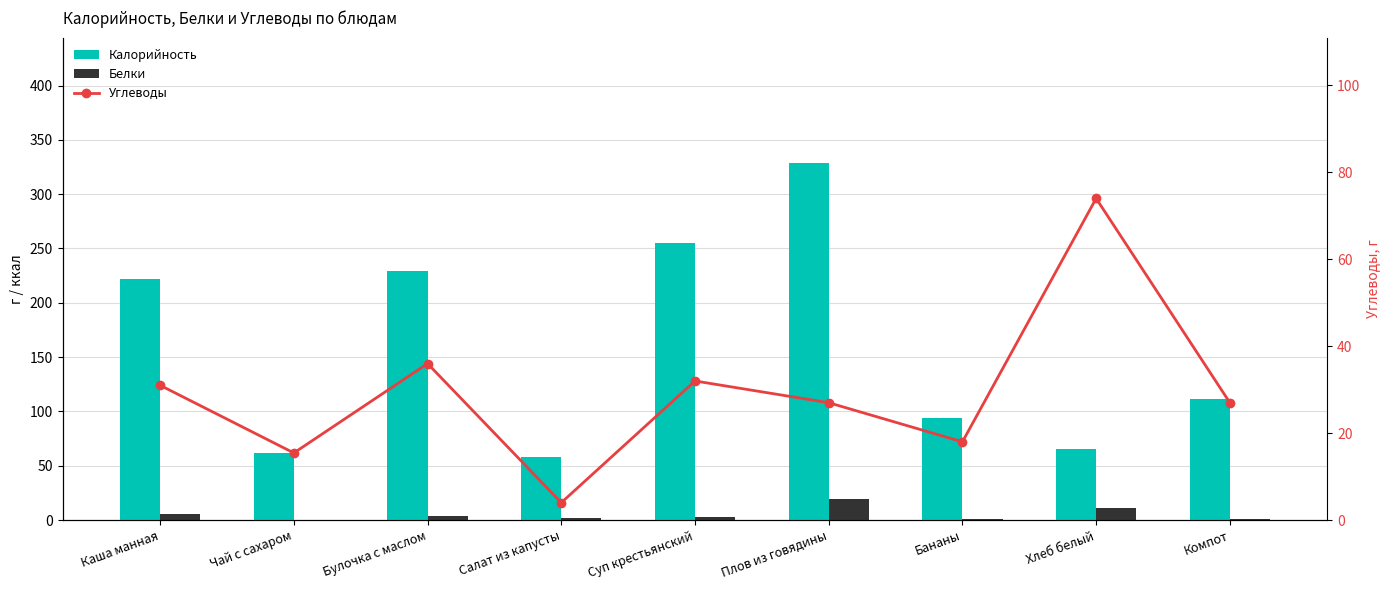

What is the approximate value of Углеводы at Салат из капусты?

4.0